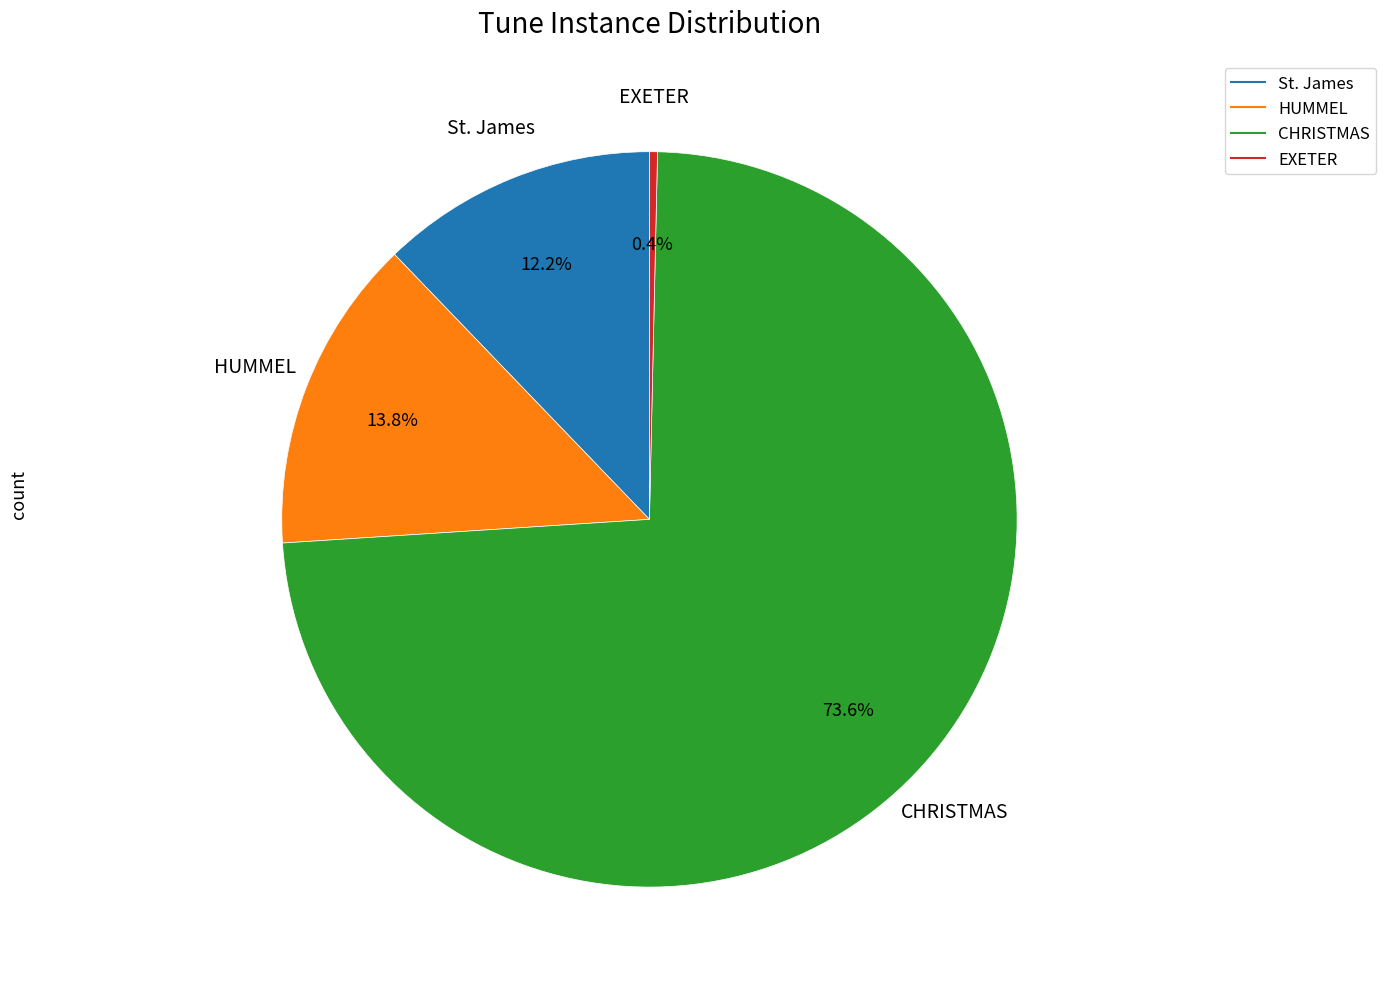

Rank the categories by value from lowest to highest.

EXETER, St. James, HUMMEL, CHRISTMAS